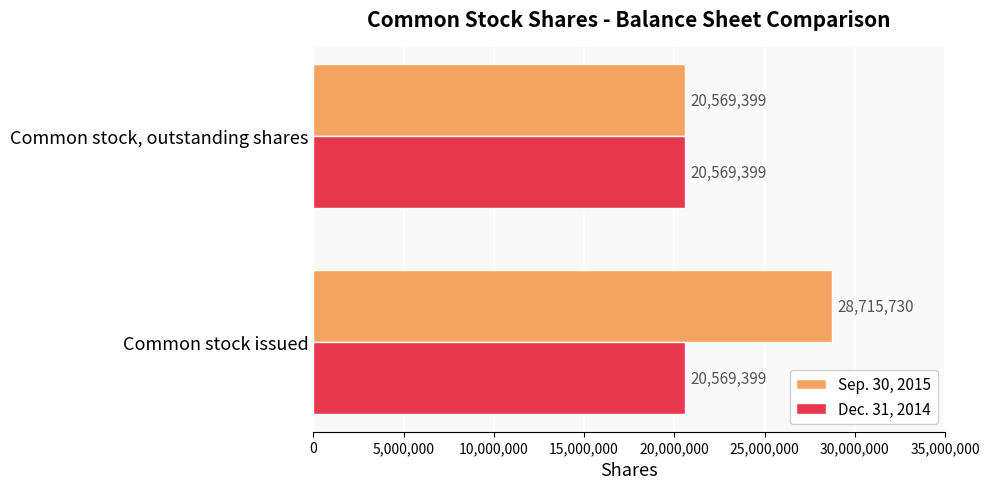

What is the sum of all Dec. 31, 2014 values?

41138798